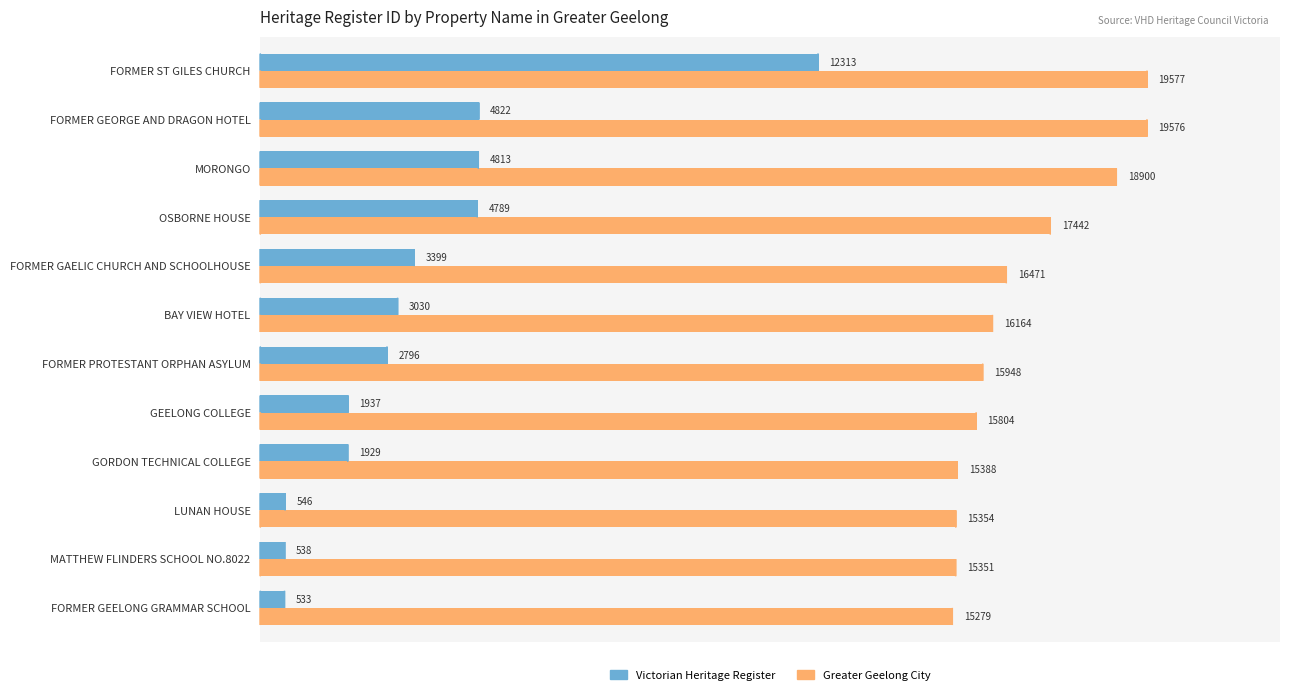

Between BAY VIEW HOTEL and FORMER ST GILES CHURCH, which series saw the biggest shift?

Victorian Heritage Register